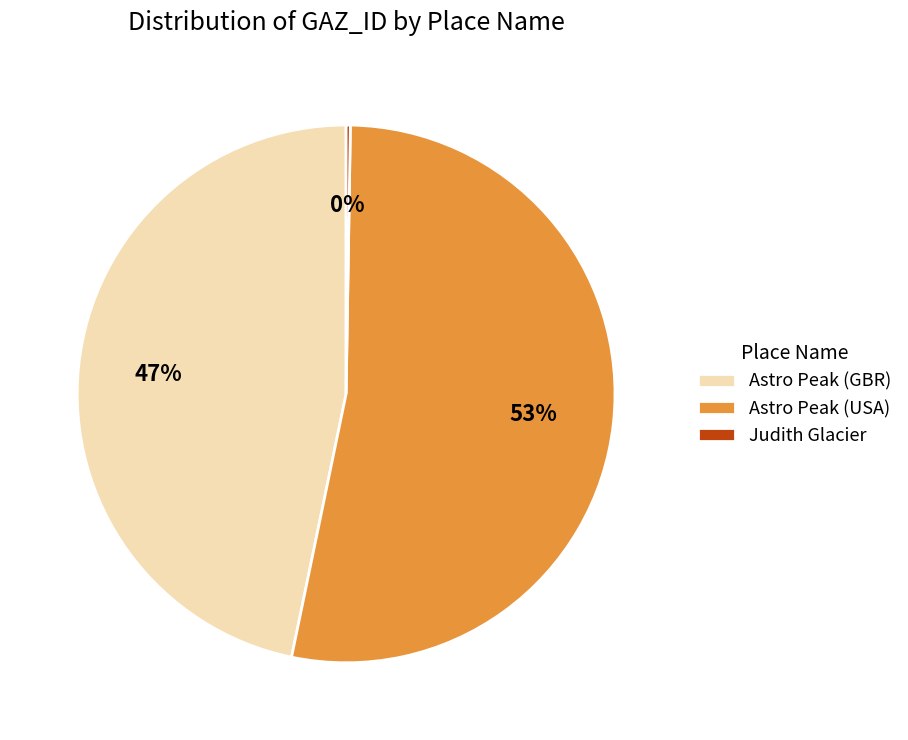

What is the largest slice in the pie chart?

Astro Peak (USA)